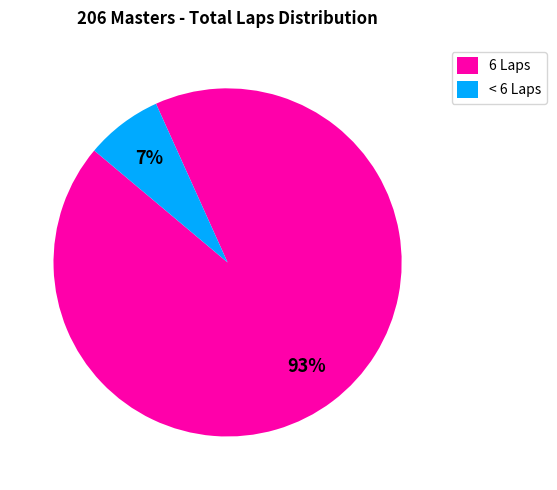

Combined, do < 6 Laps and 6 Laps account for over 50%?

Yes